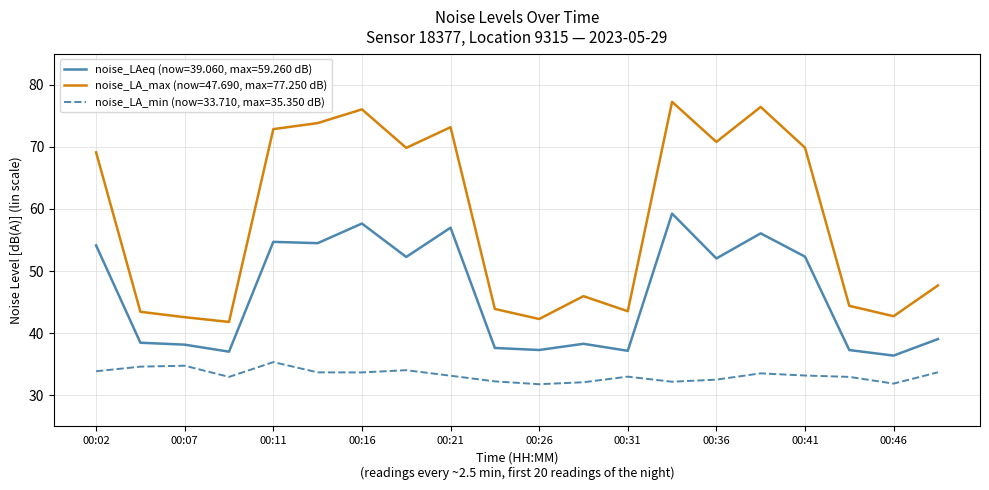

Rank the series by their maximum value, from highest to lowest.

noise_LA_max (now=47.690, max=77.250 dB), noise_LAeq (now=39.060, max=59.260 dB), noise_LA_min (now=33.710, max=35.350 dB)